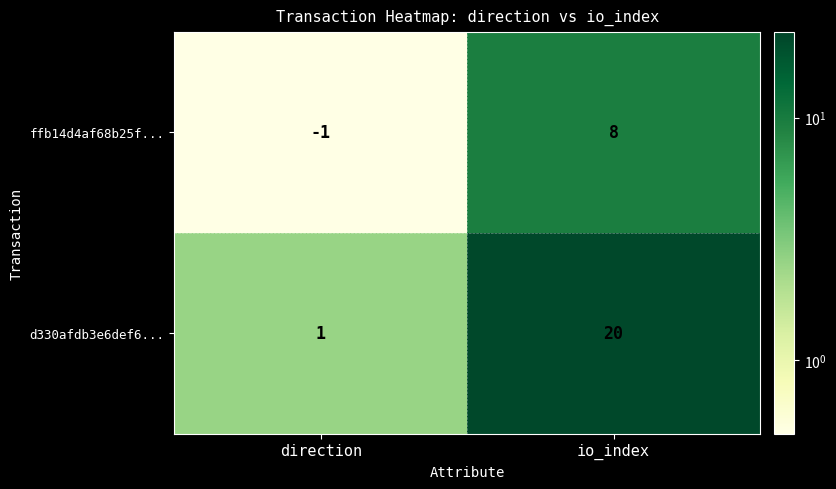

How many series are shown in this chart?

2